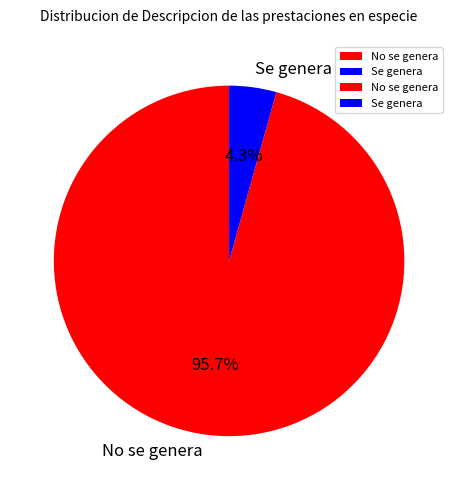

Between No se genera and Se genera, which is larger?

No se genera